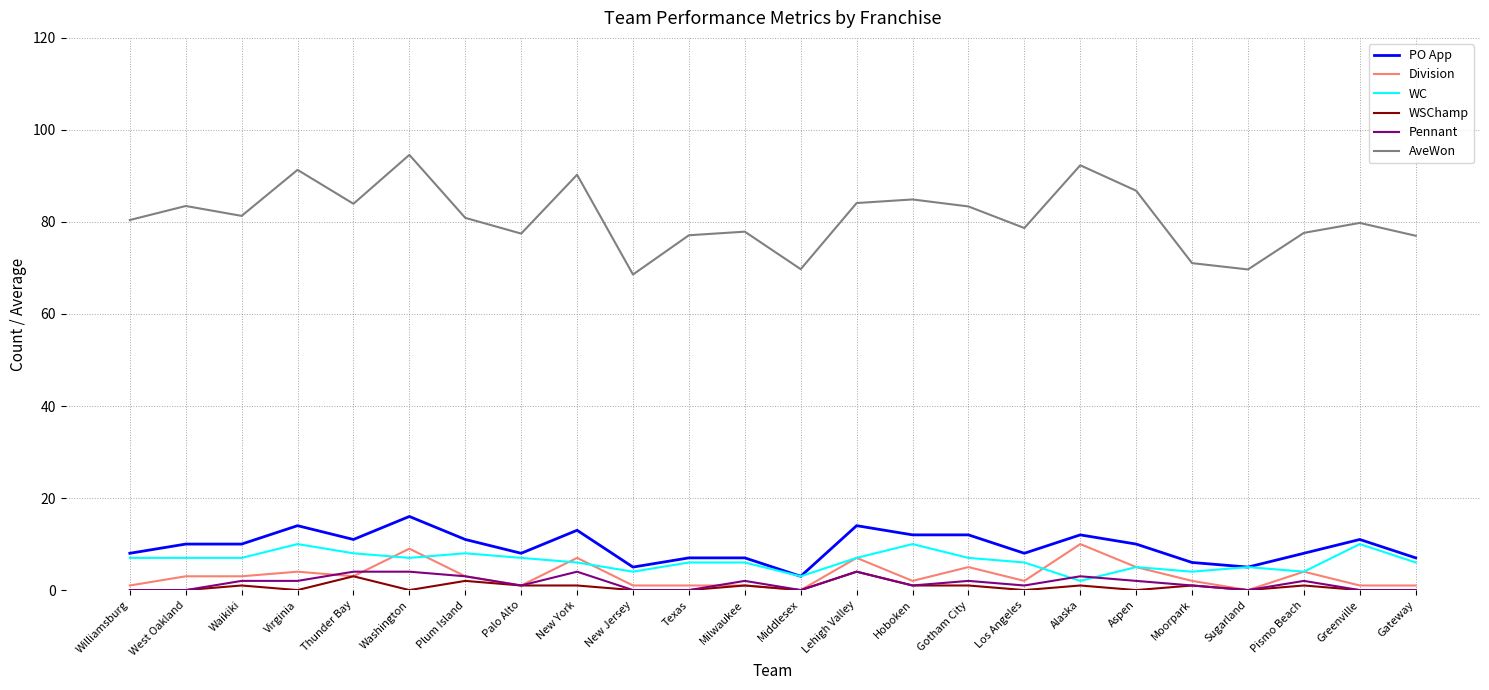

What position from the left is Sugarland?

21